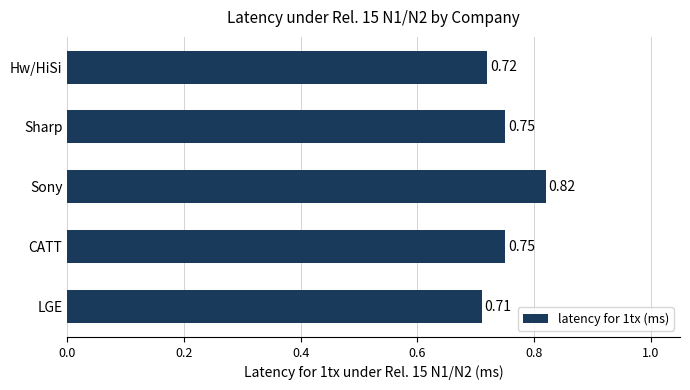

Which category has the highest value across all series?

Sony